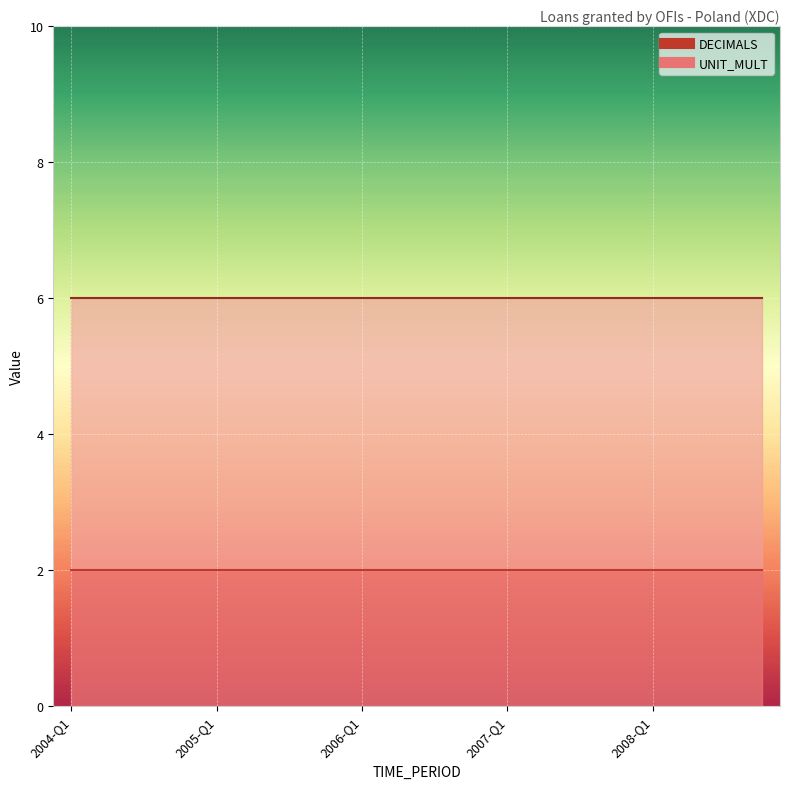

How many distinct data groups are displayed?

2